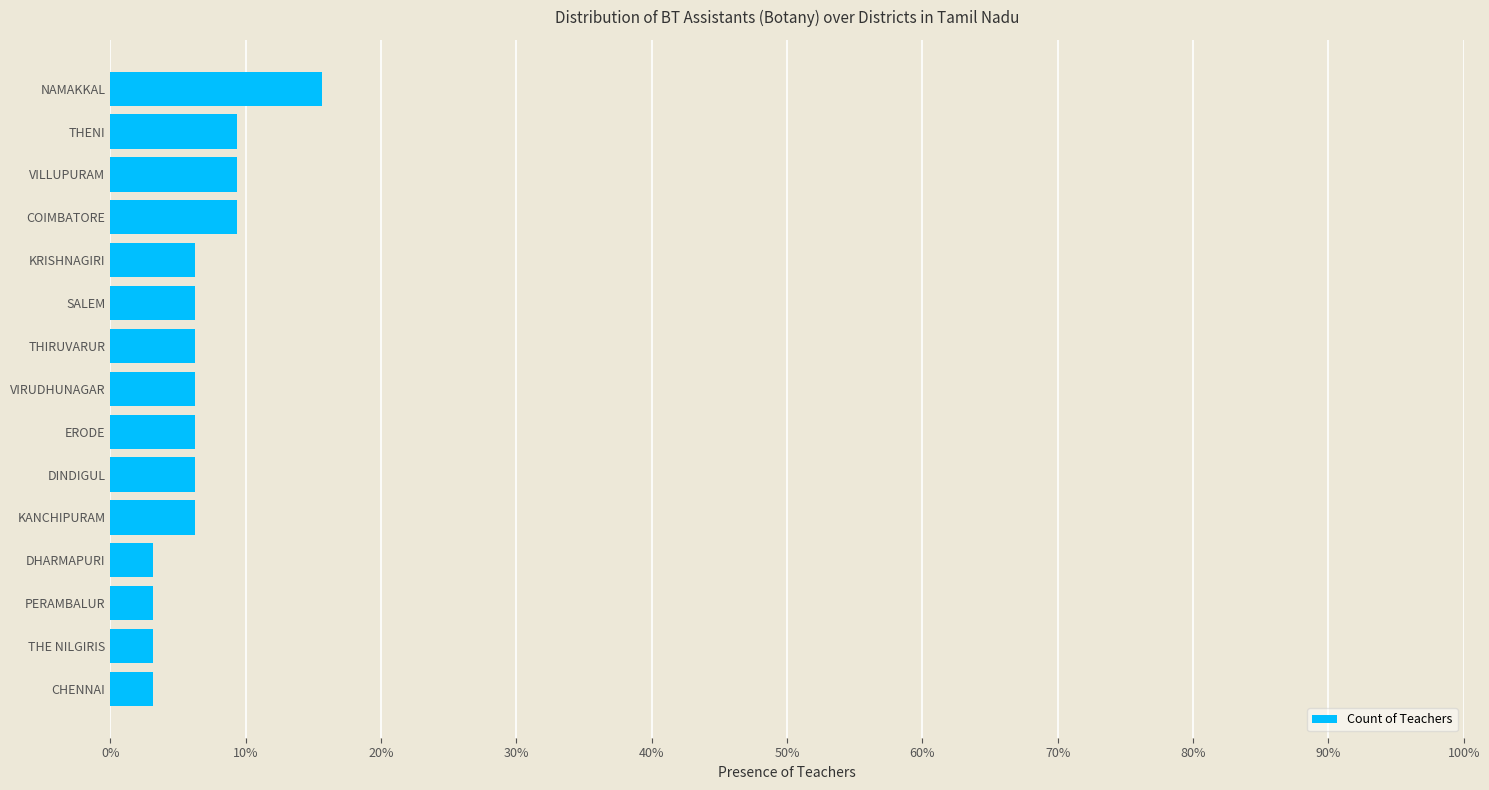

What is the sum of the values at CHENNAI and SALEM?

9.4